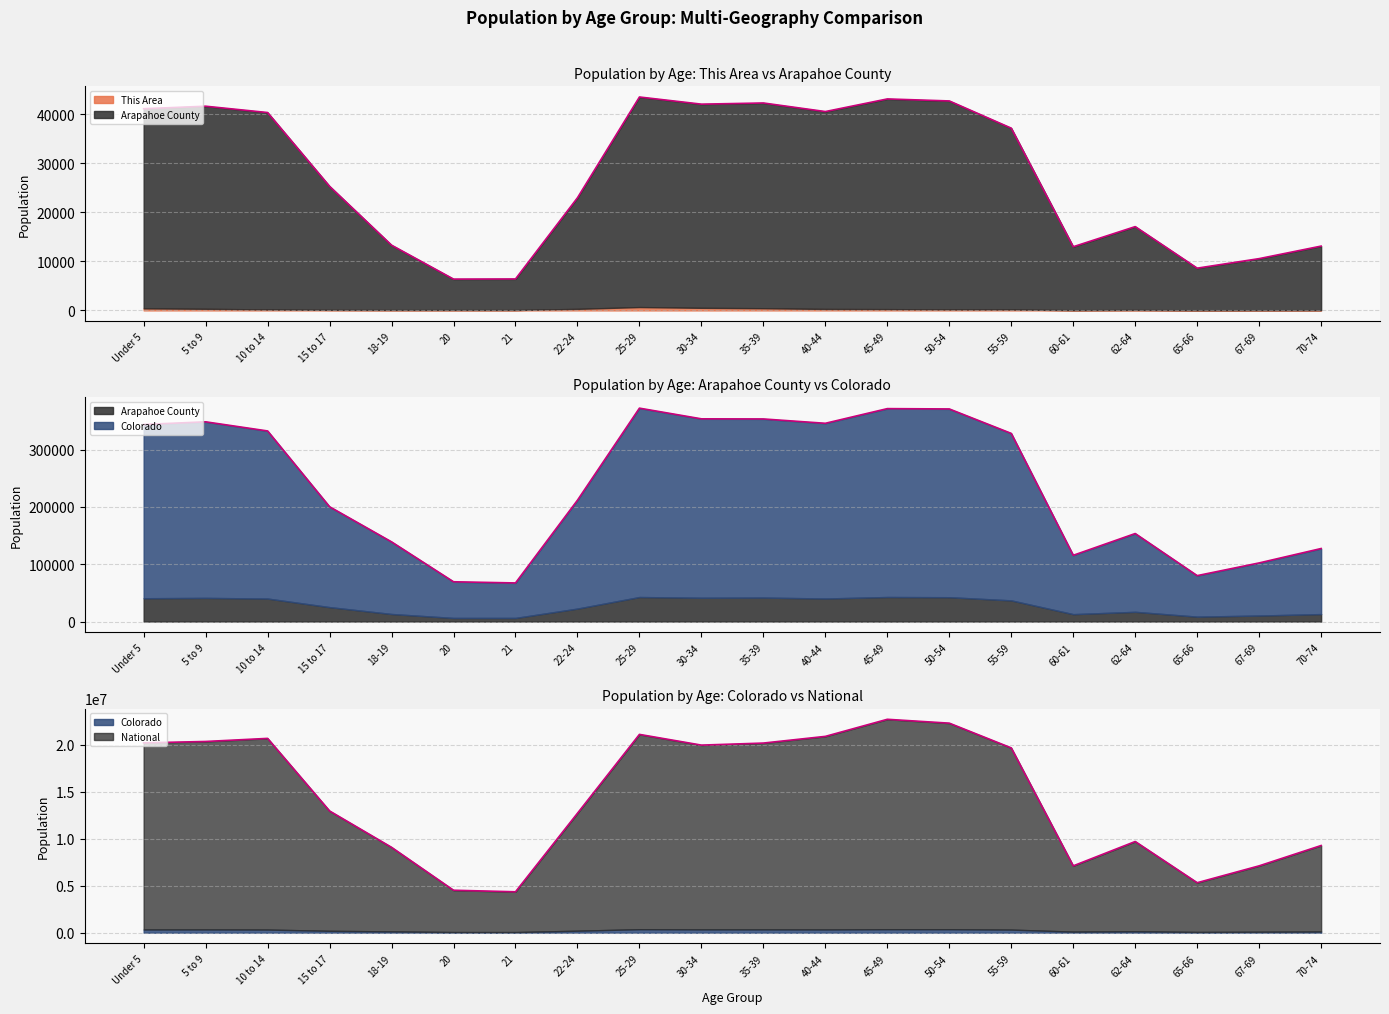

What is the maximum value for National?

22708591